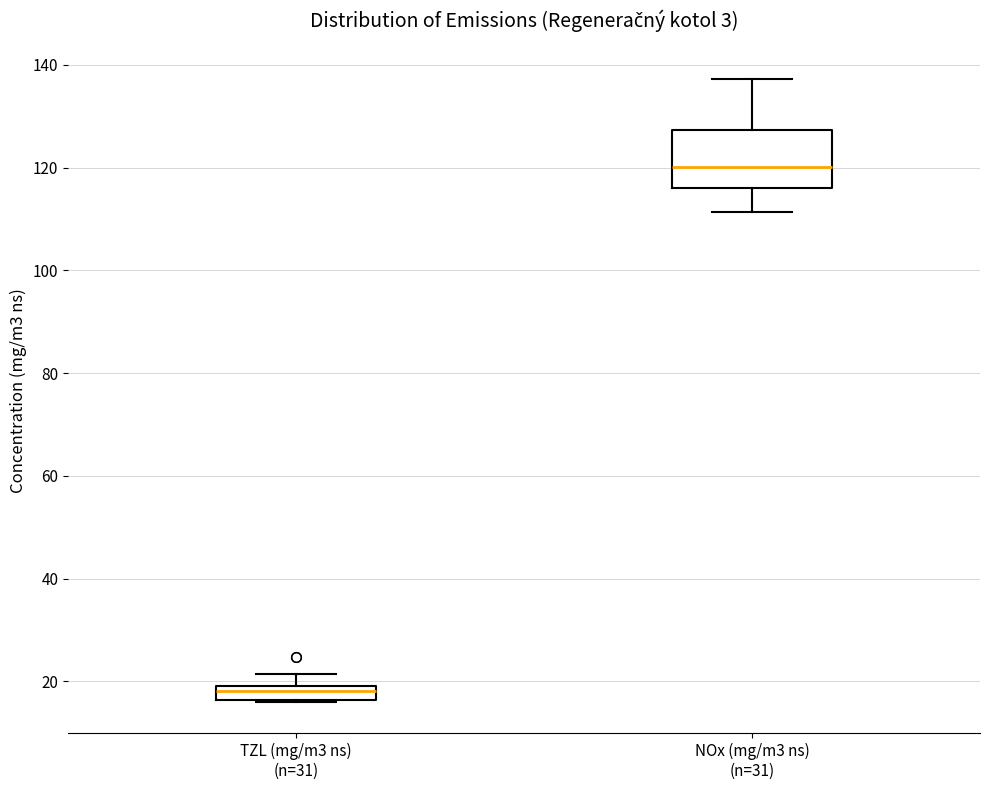

Where does the upper whisker of the box for NOx (mg/m3 ns) (n=31) end on the y-axis? The values are not printed on the chart, so give them approximately, as read against the axis.

138